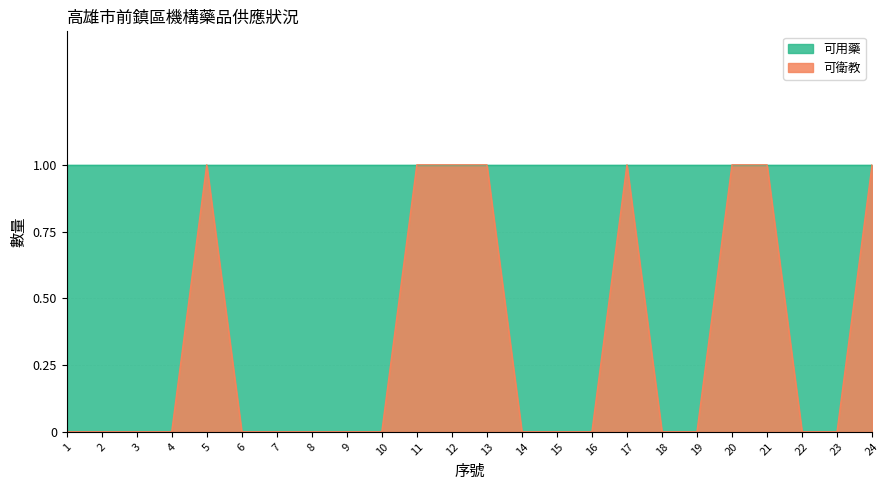

What is the sum of the values at 2 and 13?

1